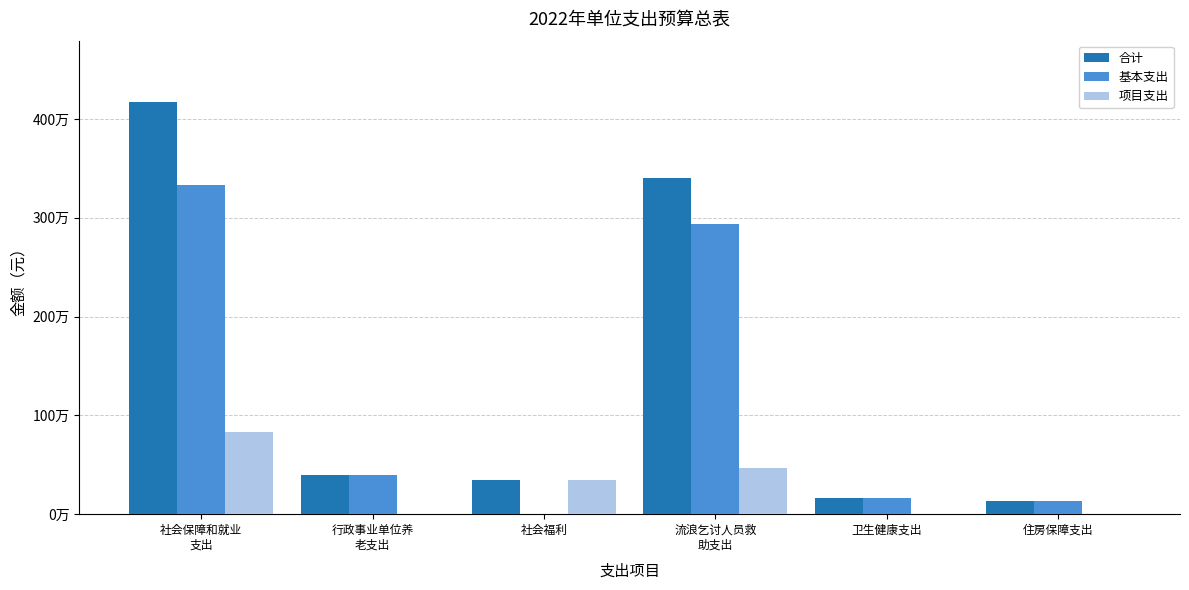

Are the bars horizontal?

No